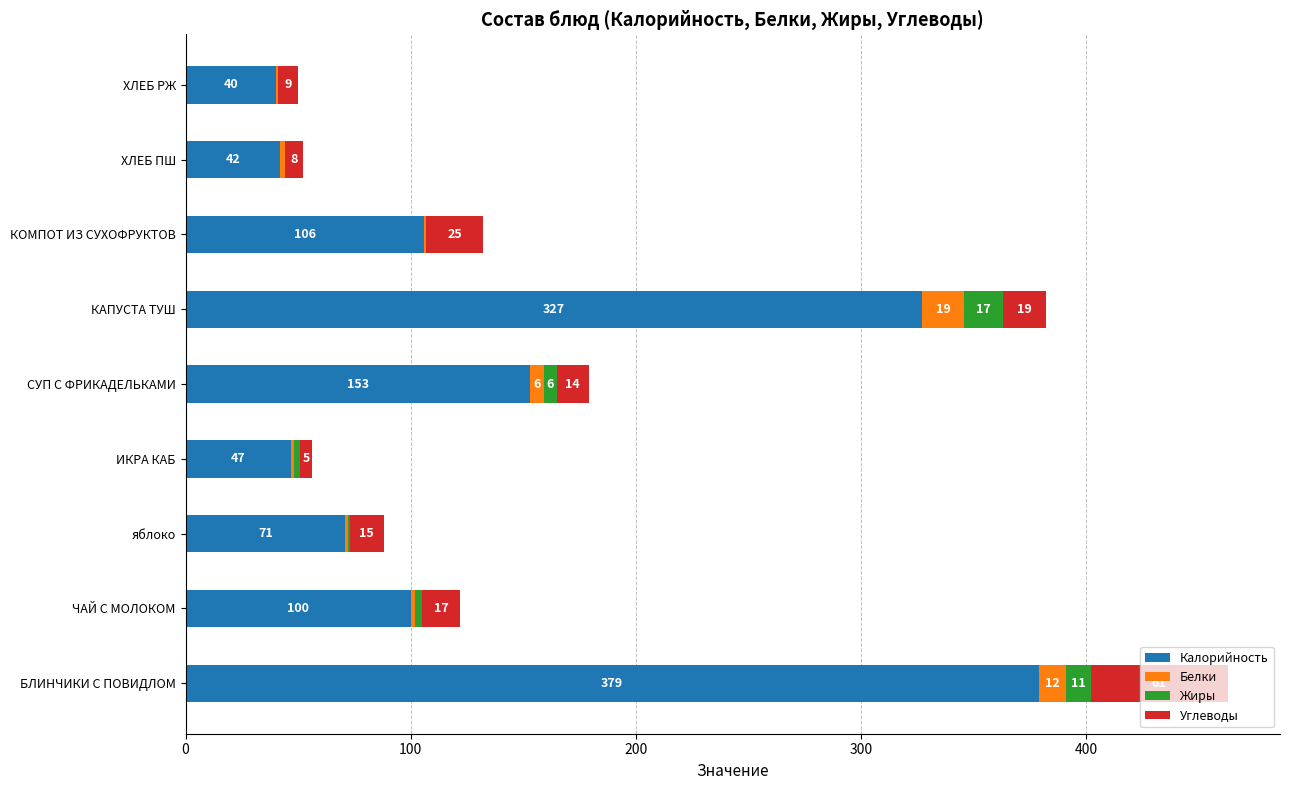

At which category is the sum across all series the highest?

БЛИНЧИКИ С ПОВИДЛОМ